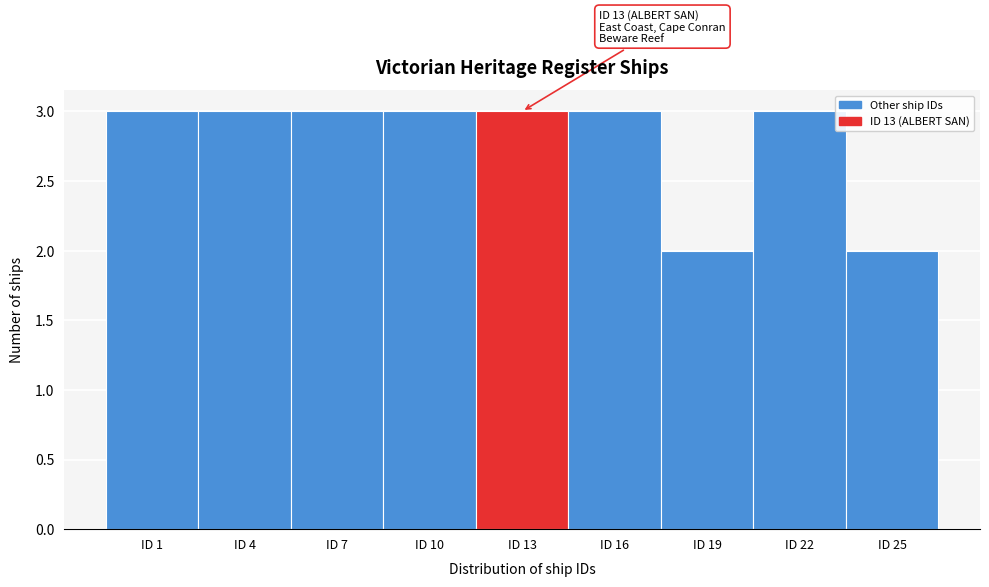

Reading right to left, list all the values displayed in this chart.

2	3	2	3	3	3	3	3	3